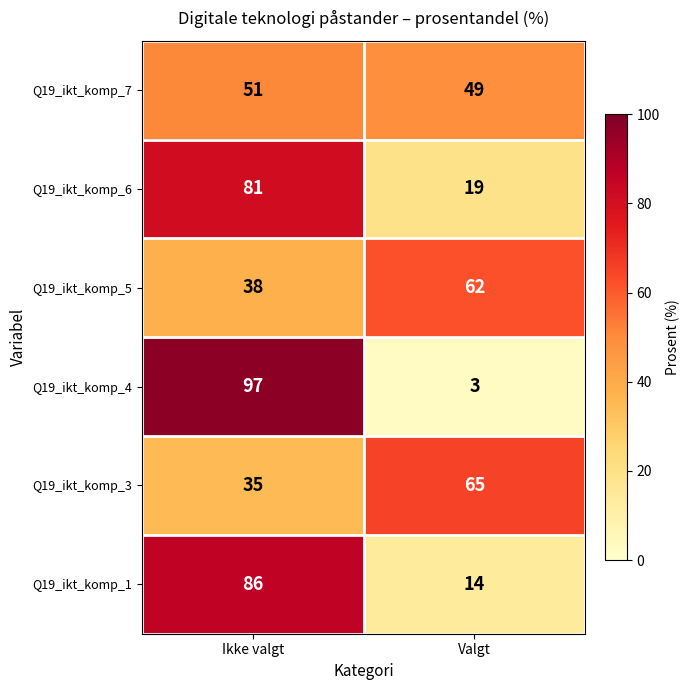

Reading left to right, what are all the values shown in this chart?

Q19_ikt_komp_7: Ikke valgt=51	Valgt=49
Q19_ikt_komp_6: Ikke valgt=81	Valgt=19
Q19_ikt_komp_5: Ikke valgt=38	Valgt=62
Q19_ikt_komp_4: Ikke valgt=97	Valgt=3
Q19_ikt_komp_3: Ikke valgt=35	Valgt=65
Q19_ikt_komp_1: Ikke valgt=86	Valgt=14